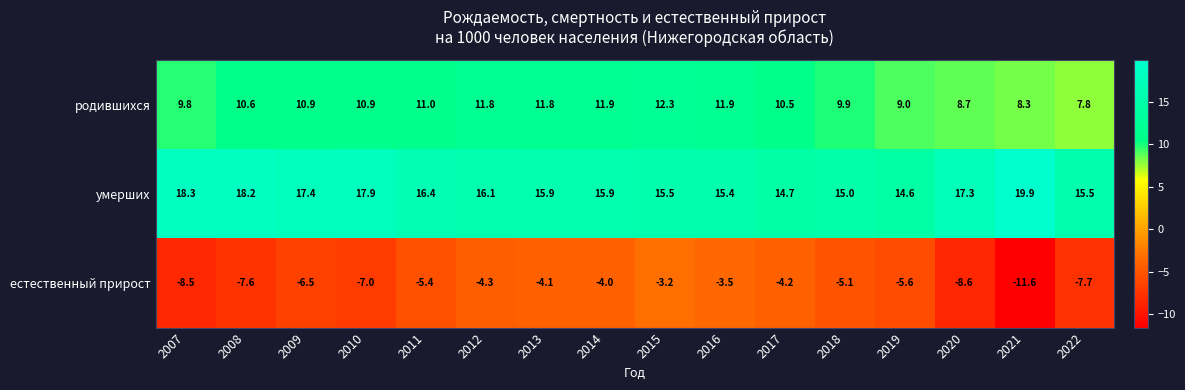

The value of родившихся at 2021 is 8.3. True or false?

True